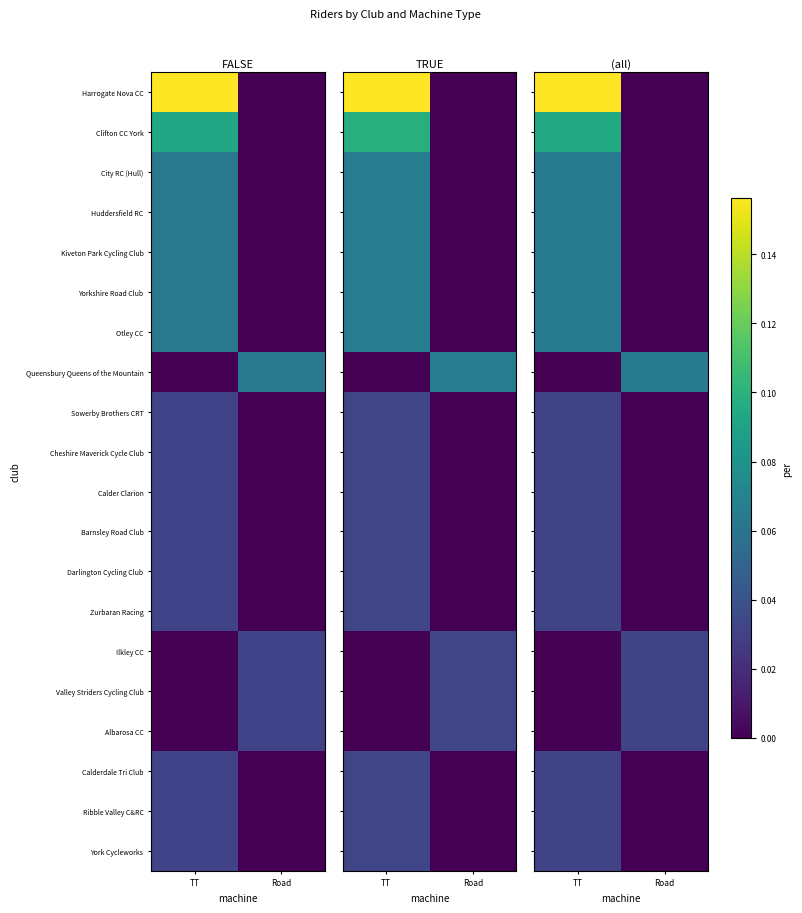

At which category is the sum across all series the highest?

TT